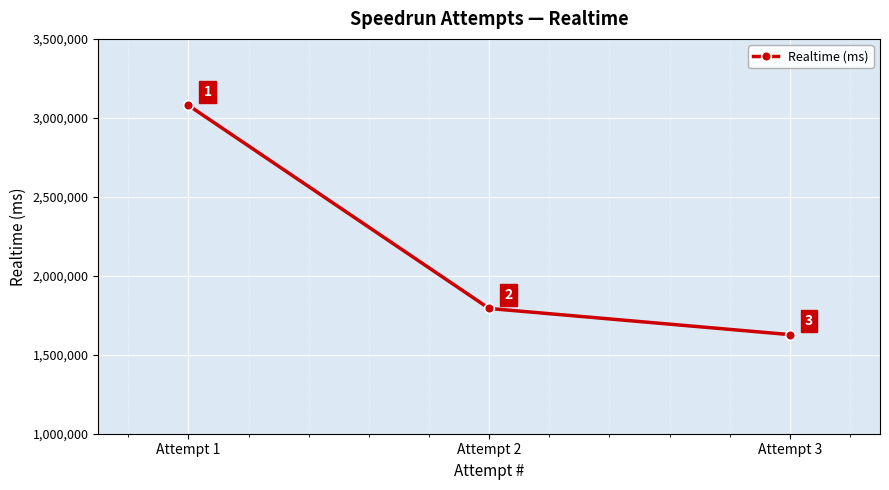

Rank the categories by value from lowest to highest.

Attempt 3, Attempt 2, Attempt 1